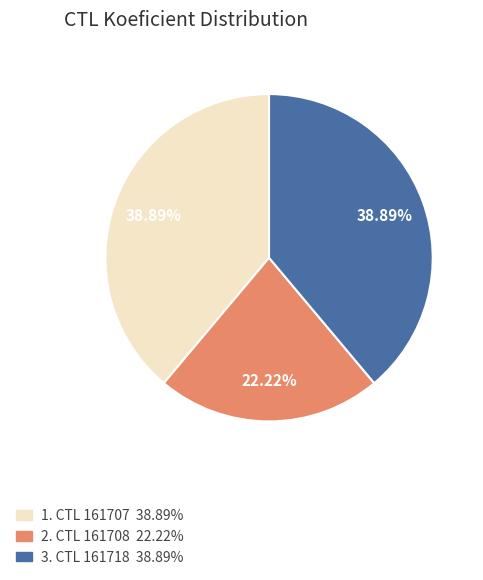

To the nearest percent, what is the difference between the largest and smallest slice percentages?

17%